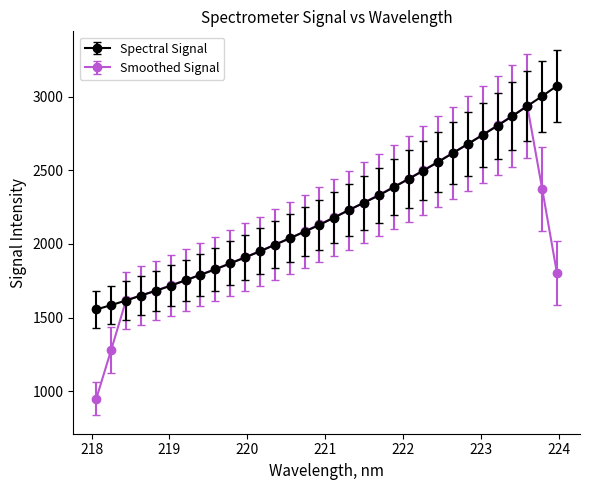

What is the minimum value shown in the chart?

951.7